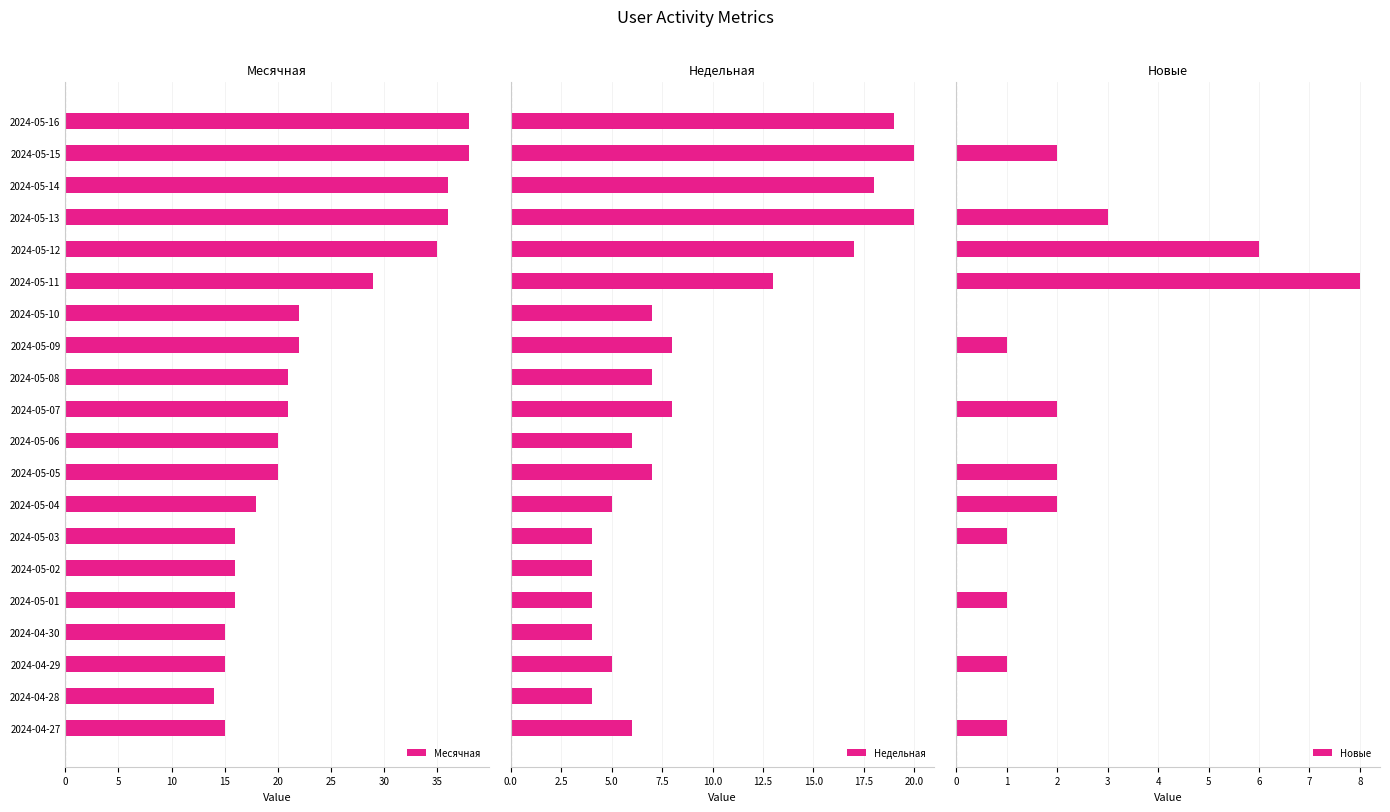

Which category has the lowest value in the Месячная series?

2024-04-28